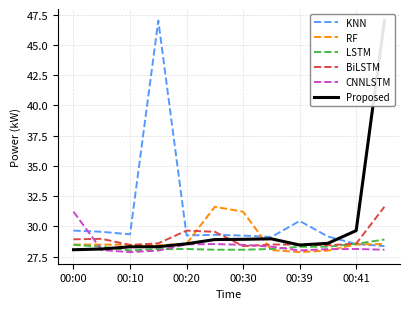

What is the value of the Proposed point at the 7th from the left?

28.9